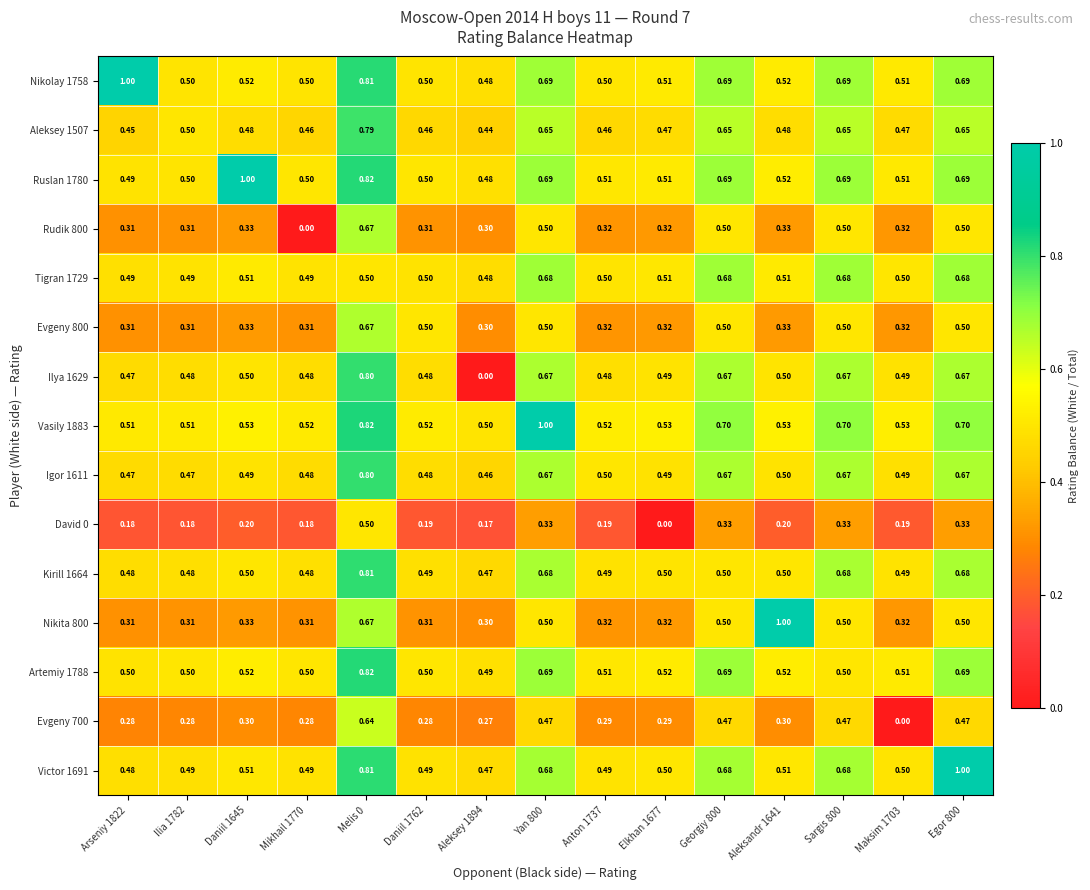

Which series has the largest total across all categories?

Vasily 1883